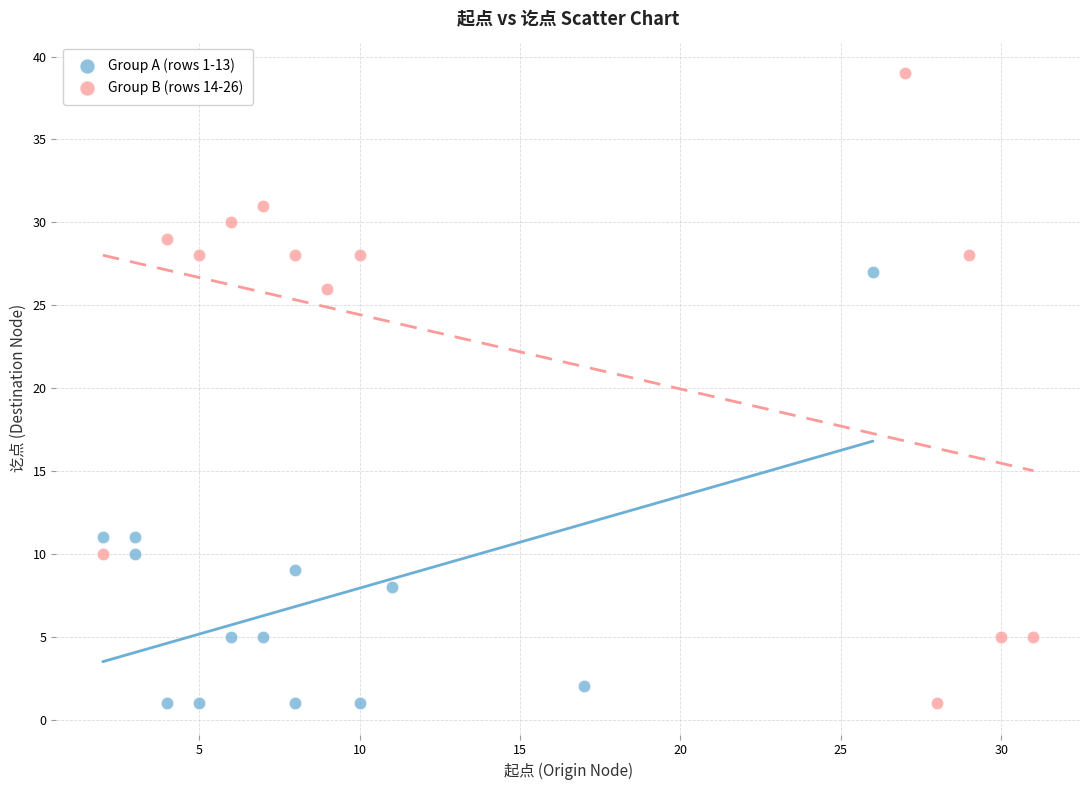

Which series reaches the maximum Y coordinate?

Group B (rows 14-26)